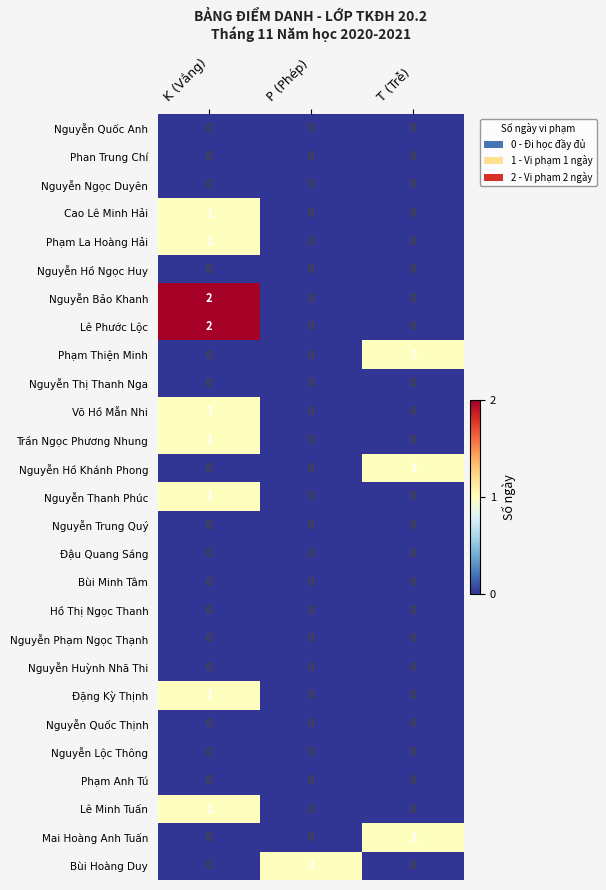

At which label does Bùi Hoàng Duy reach its peak?

P (Phép)